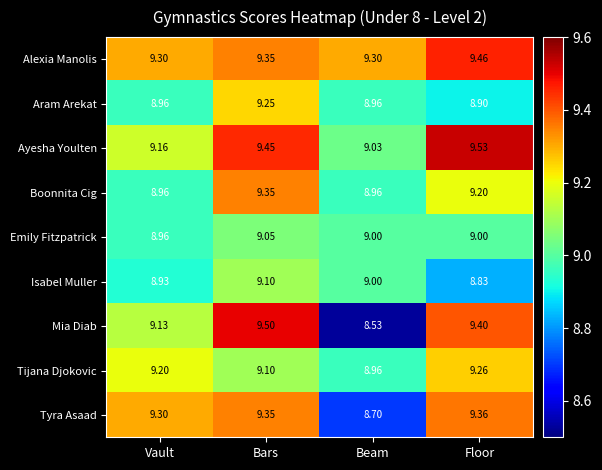

Is the value of Tijana Djokovic at Bars greater than the value of Emily Fitzpatrick at Beam?

Yes